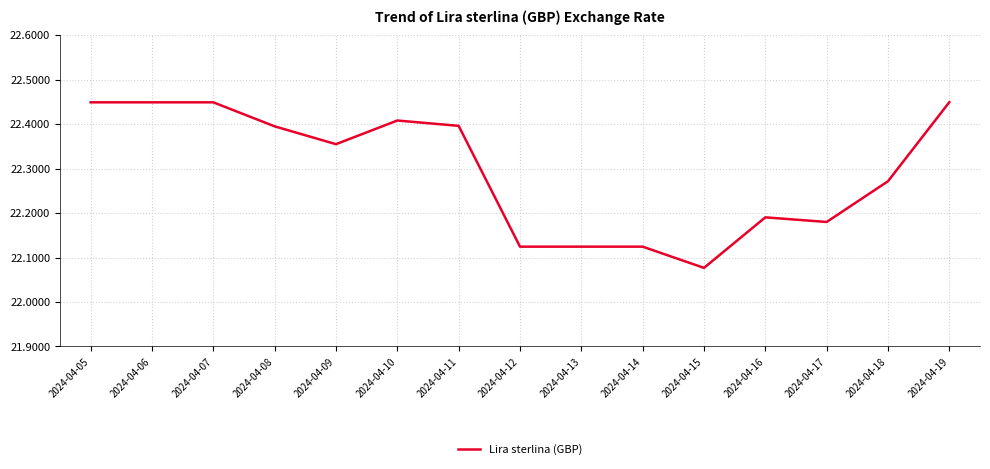

The chart shows a value of 35.5 at 2024-04-14. True or false?

False